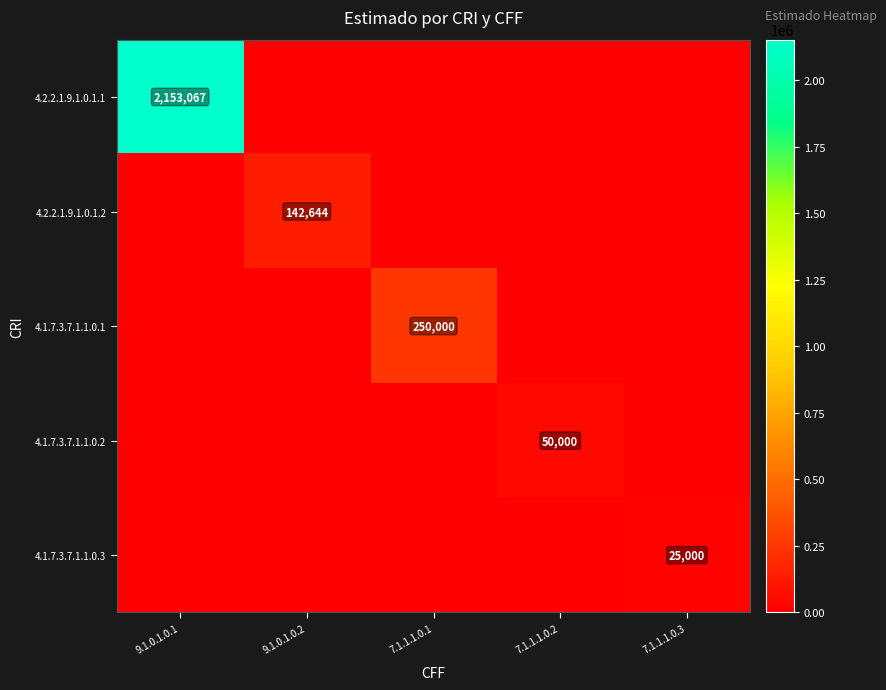

True or false: 4.1.7.3.7.1.1.0.1 has a value of 76229 at 7.1.1.1.0.1.

False